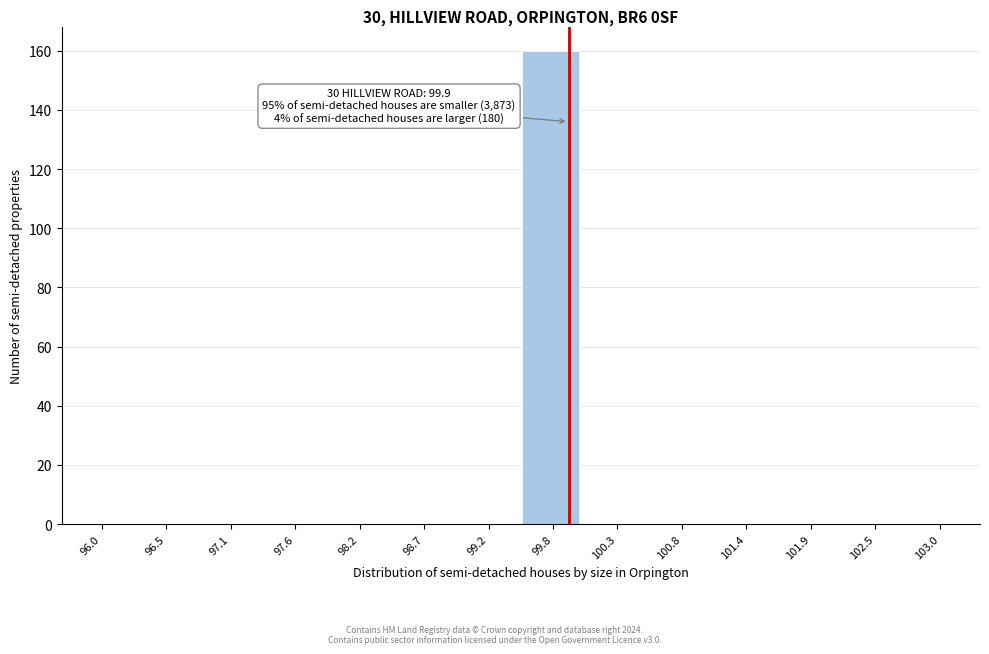

Over which range of the x-axis is the bar tallest?

99.5 to 100.0